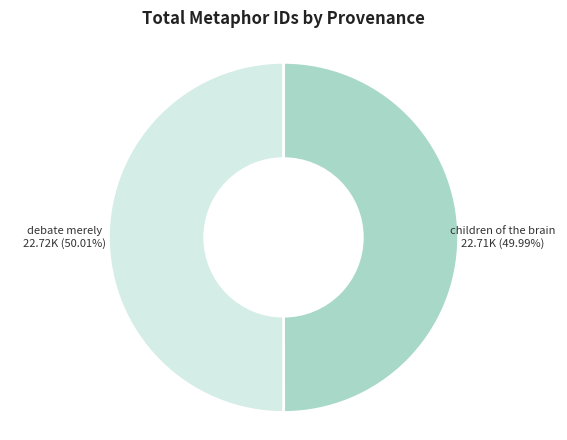

Is there a majority slice in this chart?

Yes